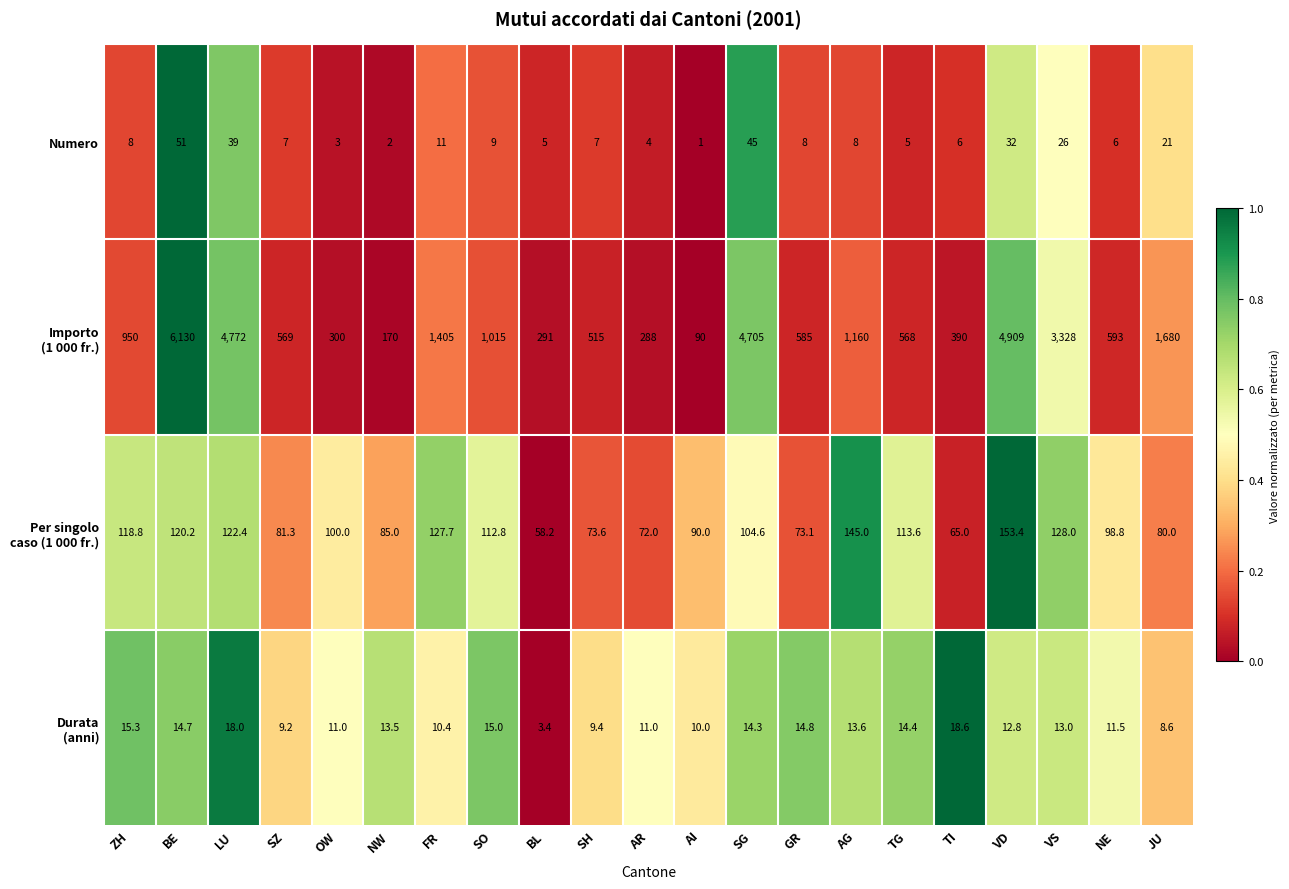

At which category is the sum across all series the highest?

BE